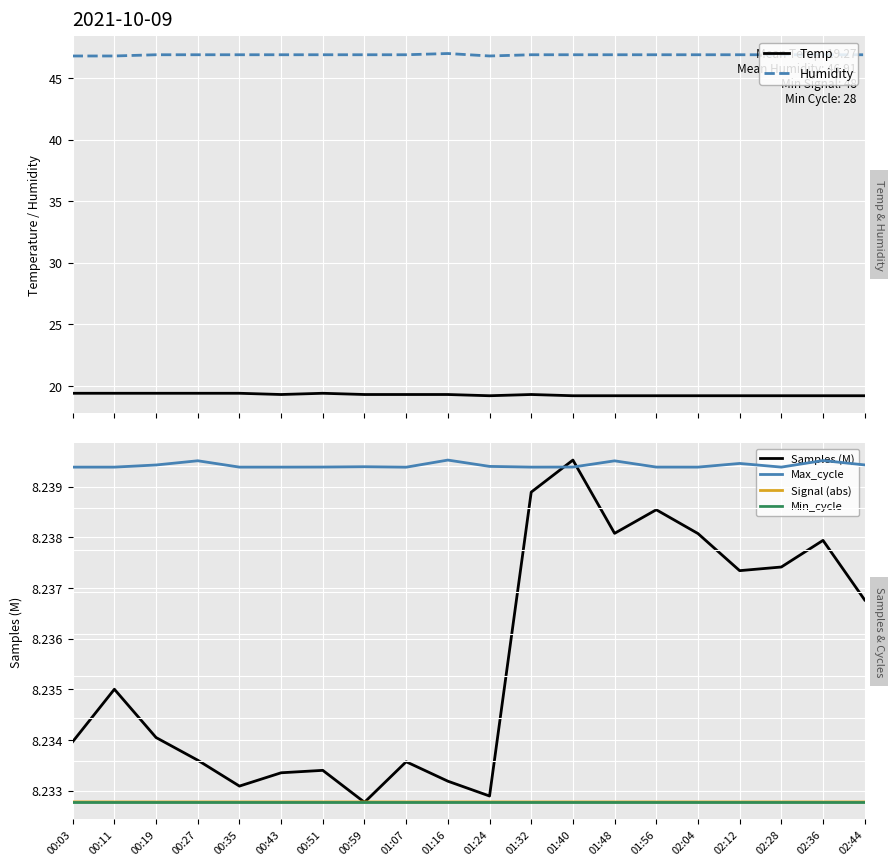

How many lines are shown in the chart?

6